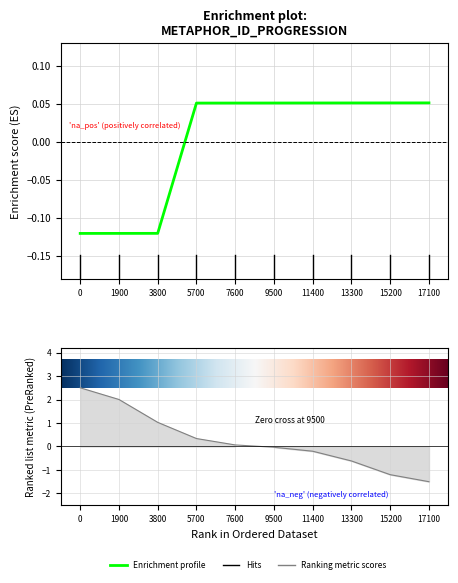

Is it true that the value at 15200 is 0.0?

False